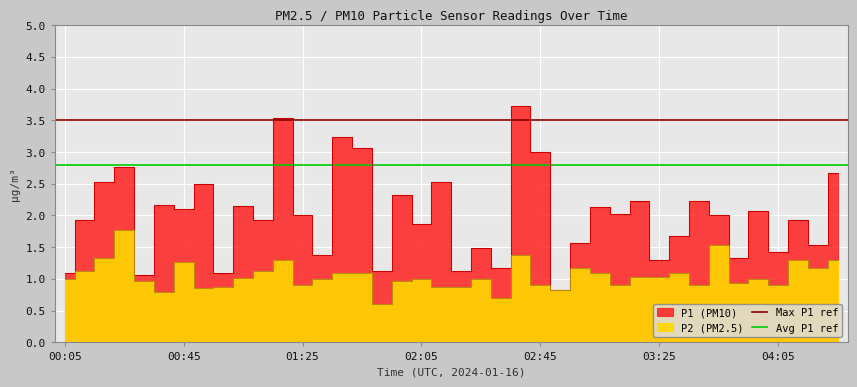

What is the approximate value of Avg P1 ref at 00:05?

2.8